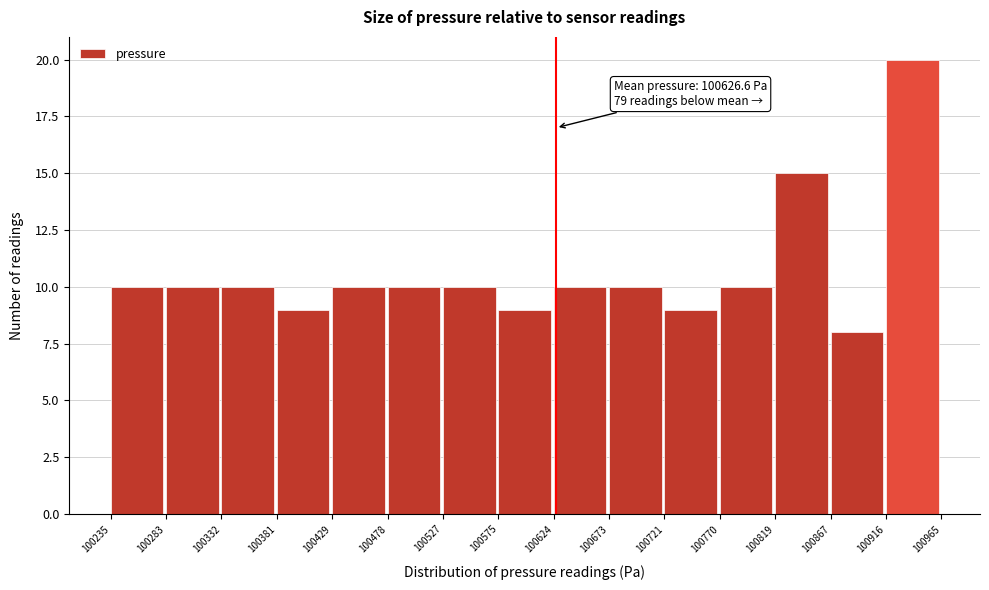

Which range on the x-axis has the tallest bar?

100916 to 100965